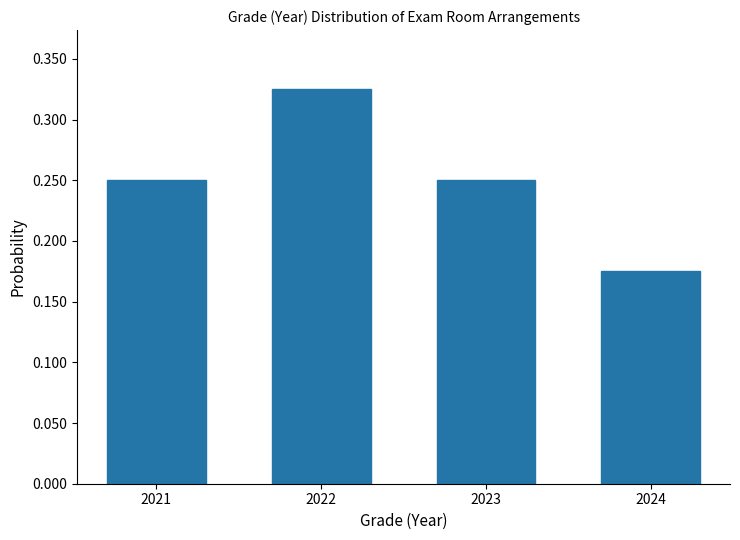

Which label corresponds to the largest value in the chart?

2022